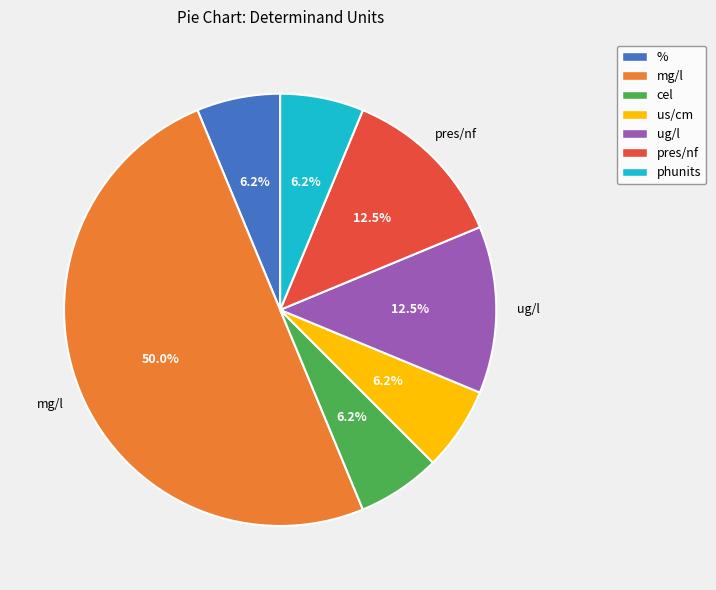

Is it true that cel is 14% of the pie?

False